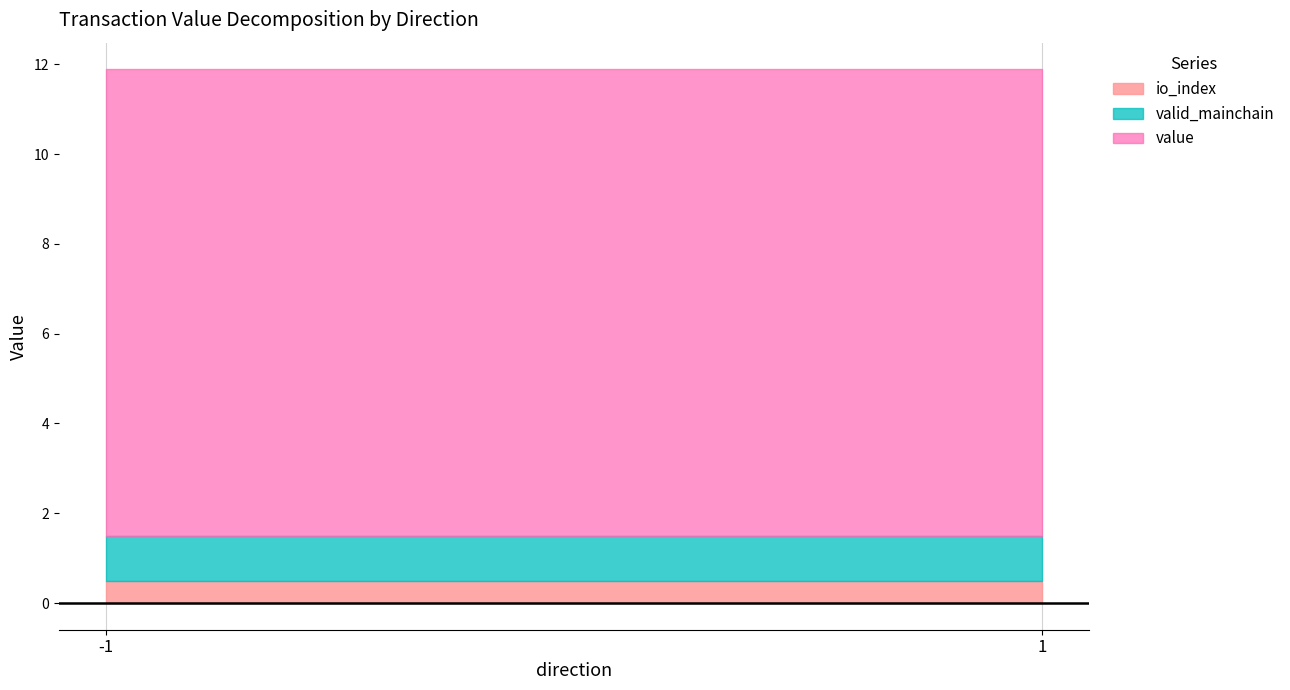

Which category has the highest value in the valid_mainchain series?

-1